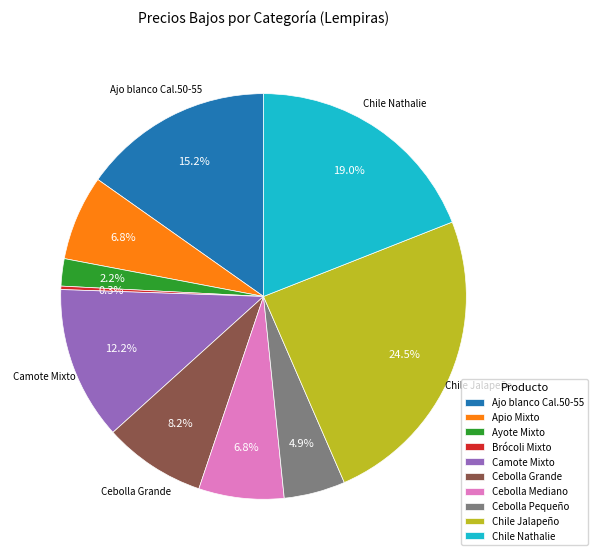

Does any single category account for the majority?

No